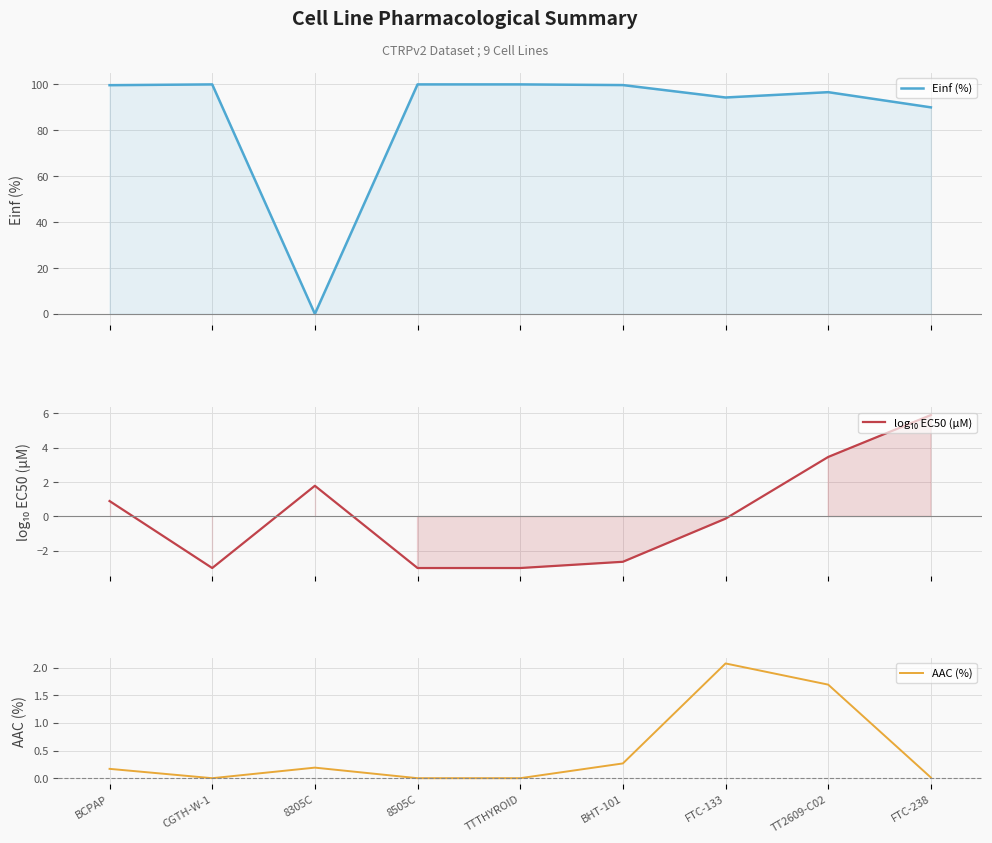

What is the label of the 5th point from the right?

TTTHYROID